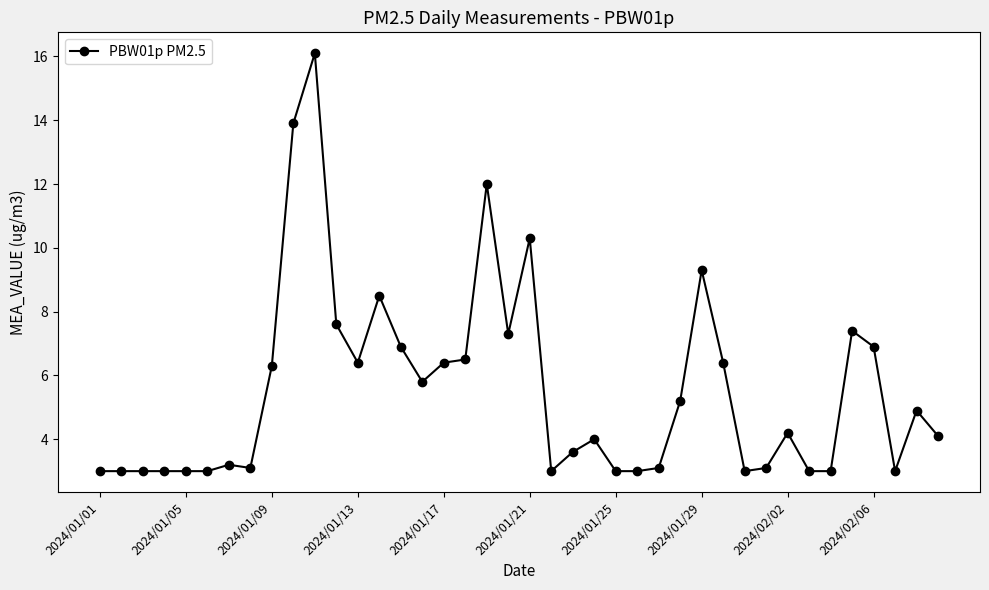

True or false: the data has more than 1 interior local peaks.

True